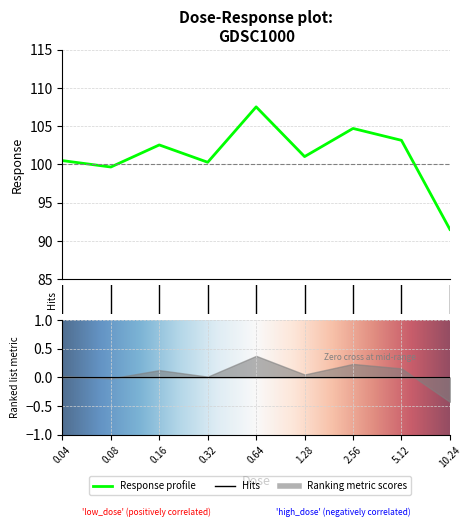

What is the smallest value displayed?

91.5